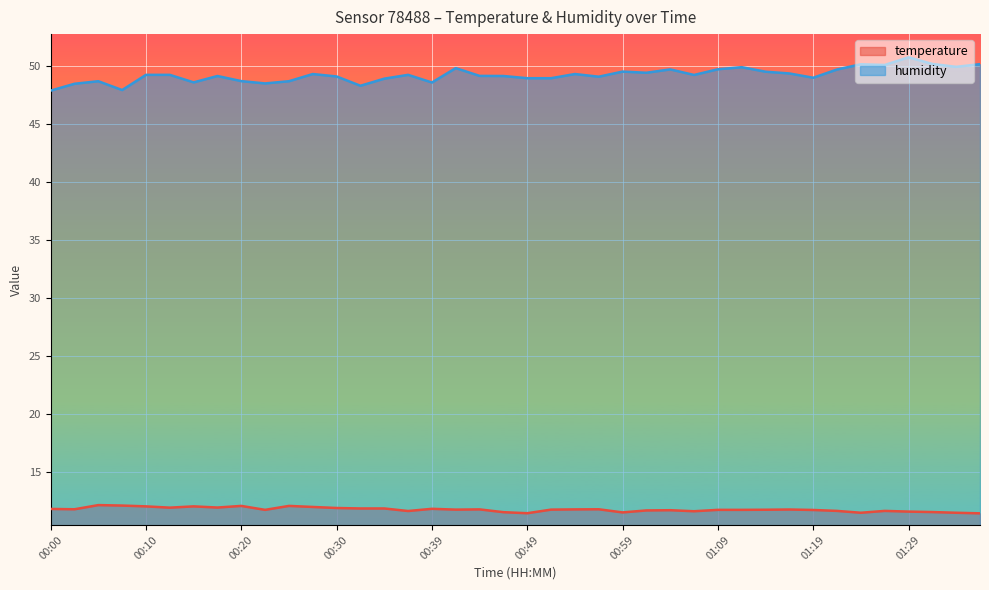

True or false: humidity and temperature cross at least once.

False